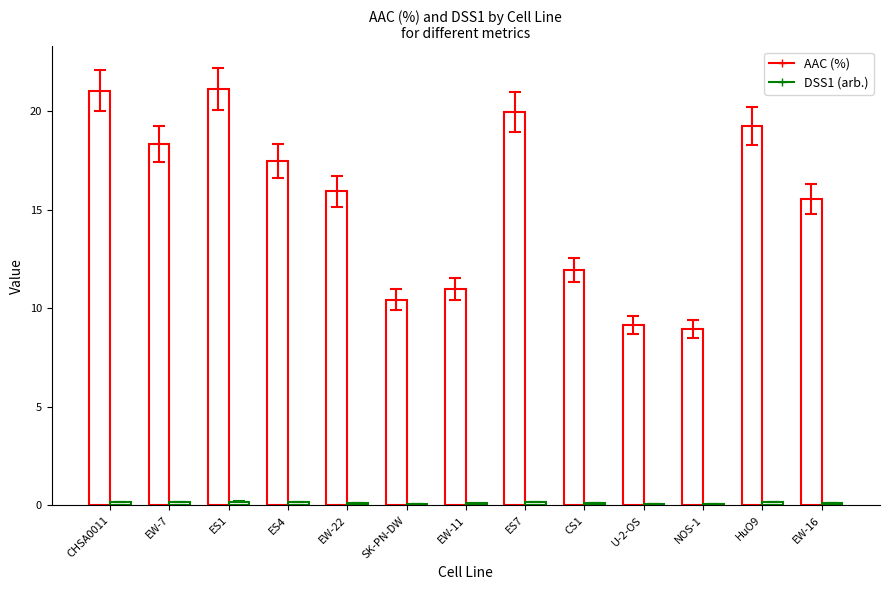

How many bars are there in each group?

2